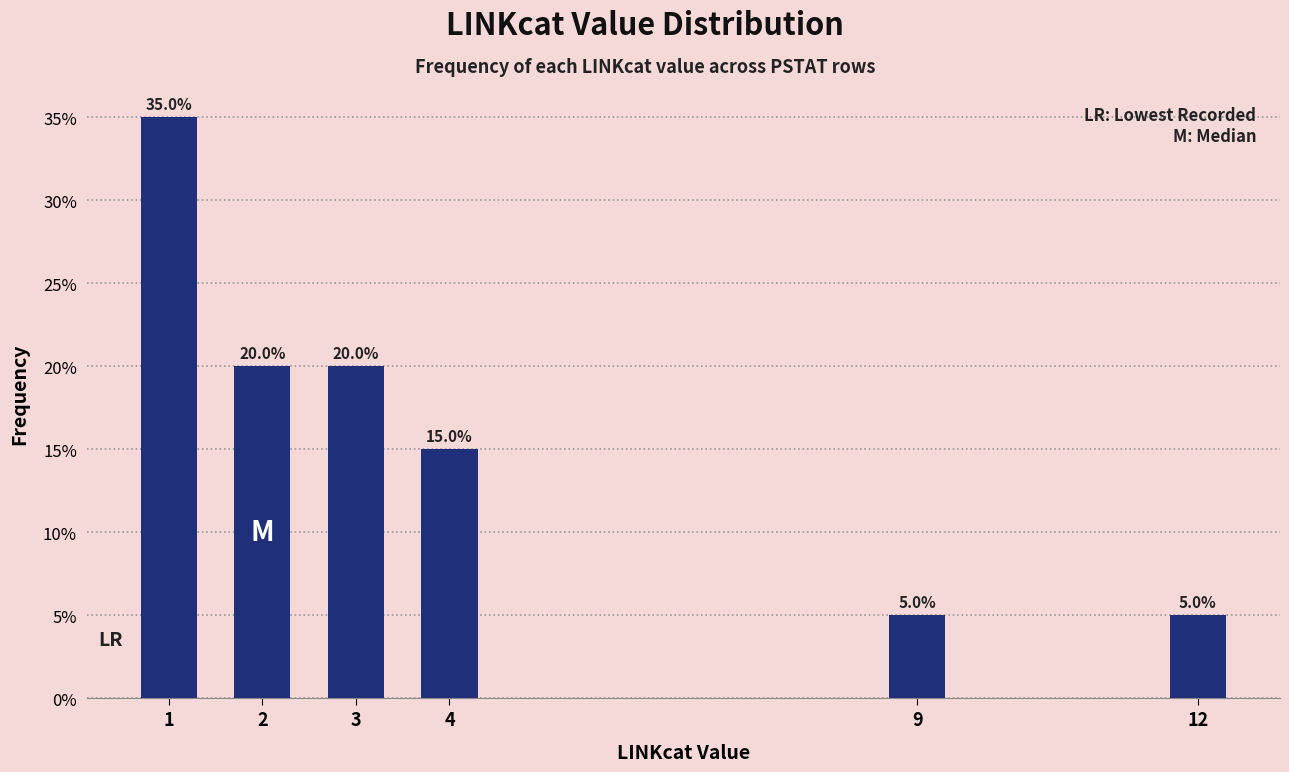

Reading left to right, extract all data points from this chart.

1=35	2=20	3=20	4=15	9=5	12=5